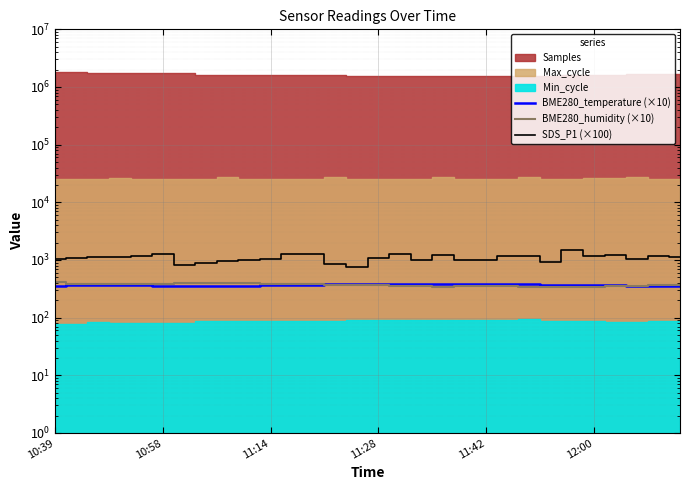

What is the total value across all series at 12:00?

1877.9